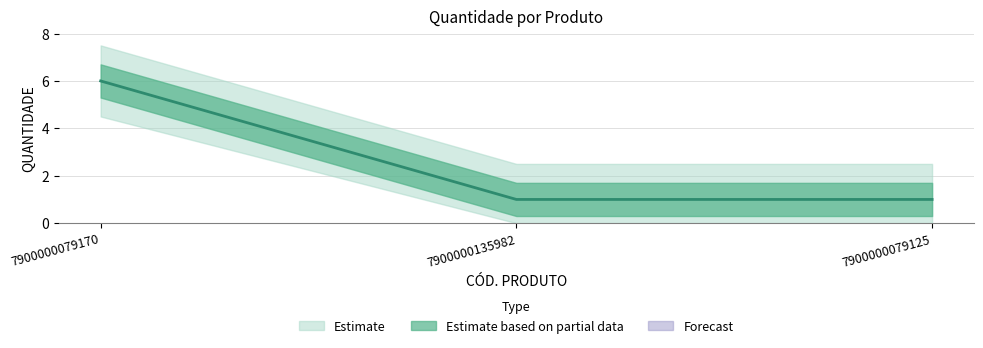

Approximately how many times larger is the value at 7900000079125 compared to 7900000079170?

0.2